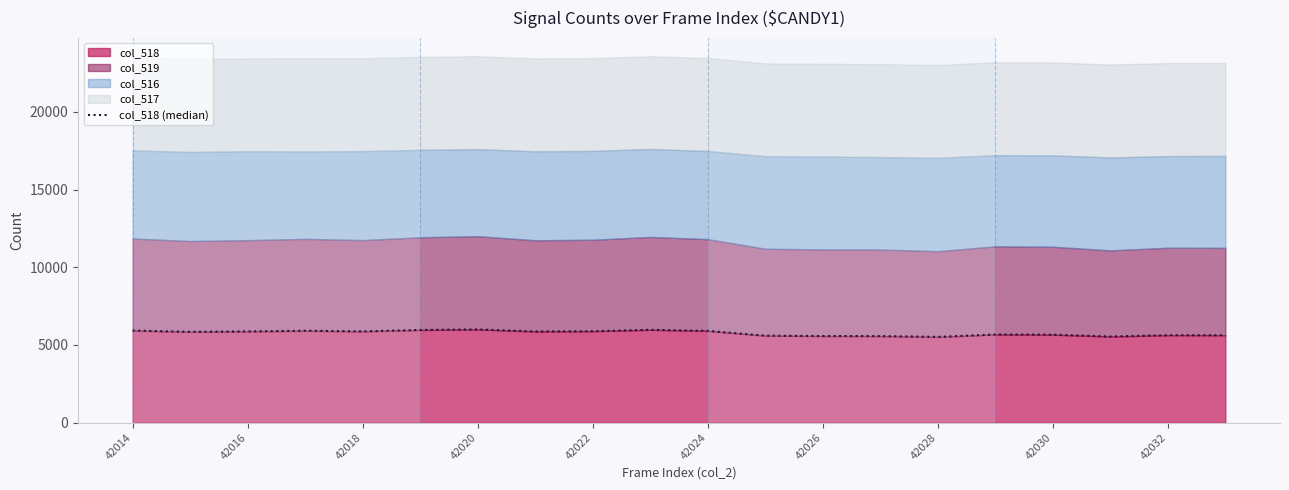

What is the approximate value at 17?

5543.7